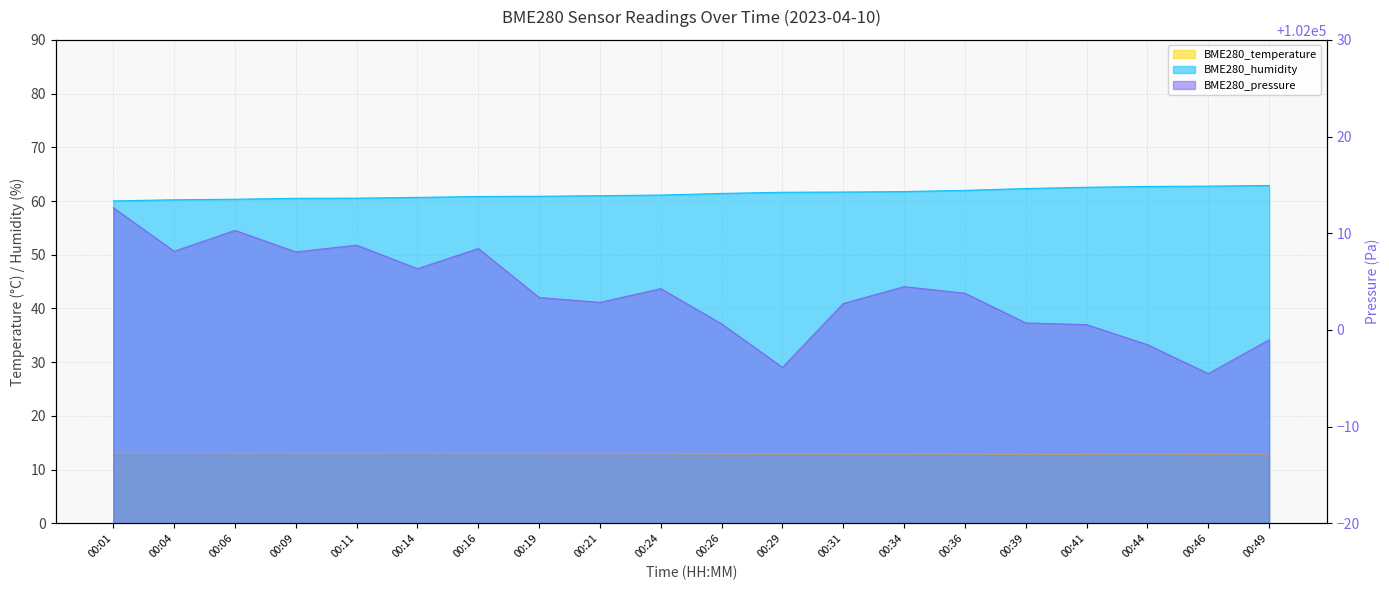

Reading left to right, what are all the values shown in this chart?

BME280_temperature: 00:01=13.1	00:04=13.0	00:06=13.0	00:09=12.9	00:11=12.9	00:14=12.9	00:16=12.9	00:19=12.9	00:21=12.9	00:24=12.9	00:26=12.9	00:29=12.9	00:31=12.9	00:34=12.9	00:36=12.8	00:39=12.8	00:41=12.8	00:44=12.8	00:46=12.8	00:49=12.8
BME280_humidity: 00:01=60.0	00:04=60.2	00:06=60.3	00:09=60.5	00:11=60.5	00:14=60.7	00:16=60.9	00:19=60.9	00:21=61.0	00:24=61.1	00:26=61.4	00:29=61.6	00:31=61.7	00:34=61.8	00:36=62.0	00:39=62.3	00:41=62.6	00:44=62.7	00:46=62.8	00:49=62.9
BME280_pressure: 00:01=102012.6	00:04=102008.1	00:06=102010.3	00:09=102008.1	00:11=102008.8	00:14=102006.3	00:16=102008.4	00:19=102003.4	00:21=102002.9	00:24=102004.3	00:26=102000.6	00:29=101996.1	00:31=102002.7	00:34=102004.5	00:36=102003.8	00:39=102000.7	00:41=102000.6	00:44=101998.5	00:46=101995.5	00:49=101999.0